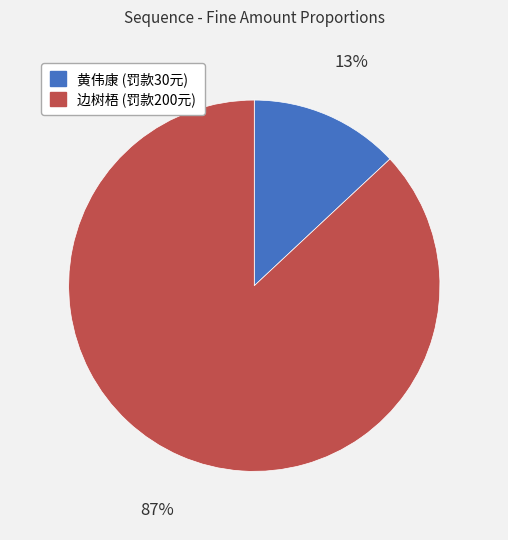

How many segments does this pie chart have?

2